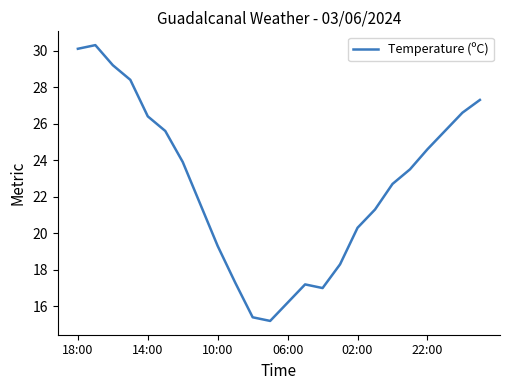

True or false: there are more than 2 points higher than both neighbors.

False